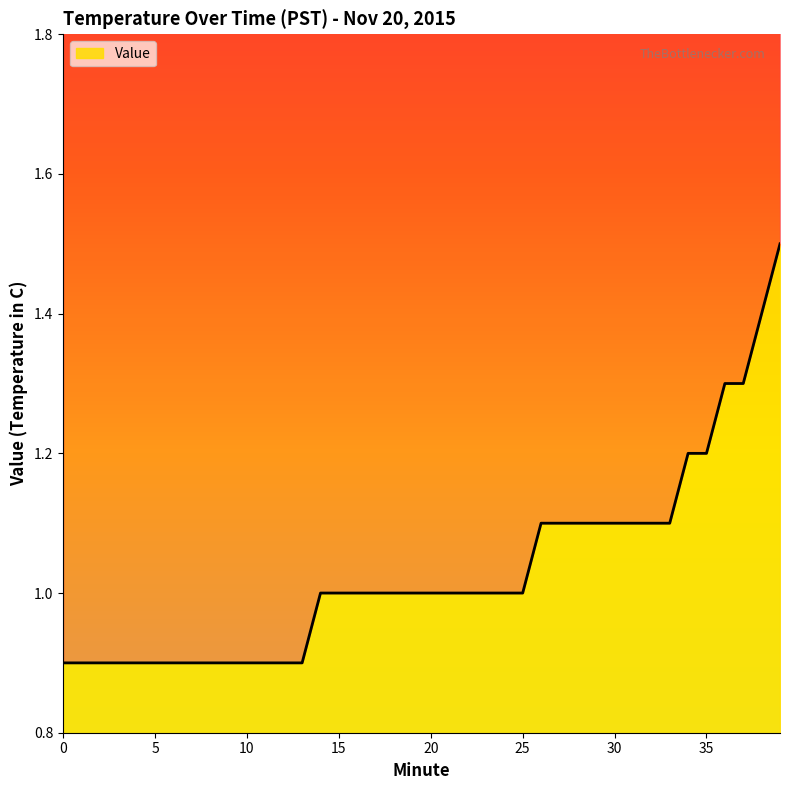

List the labels in order of value, largest first.

39, 38, 36, 37, 34, 35, 26, 27, 28, 29, 30, 31, 32, 33, 14, 15, 16, 17, 18, 19, 20, 21, 22, 23, 24, 25, 0, 1, 2, 3, 4, 5, 6, 7, 8, 9, 10, 11, 12, 13